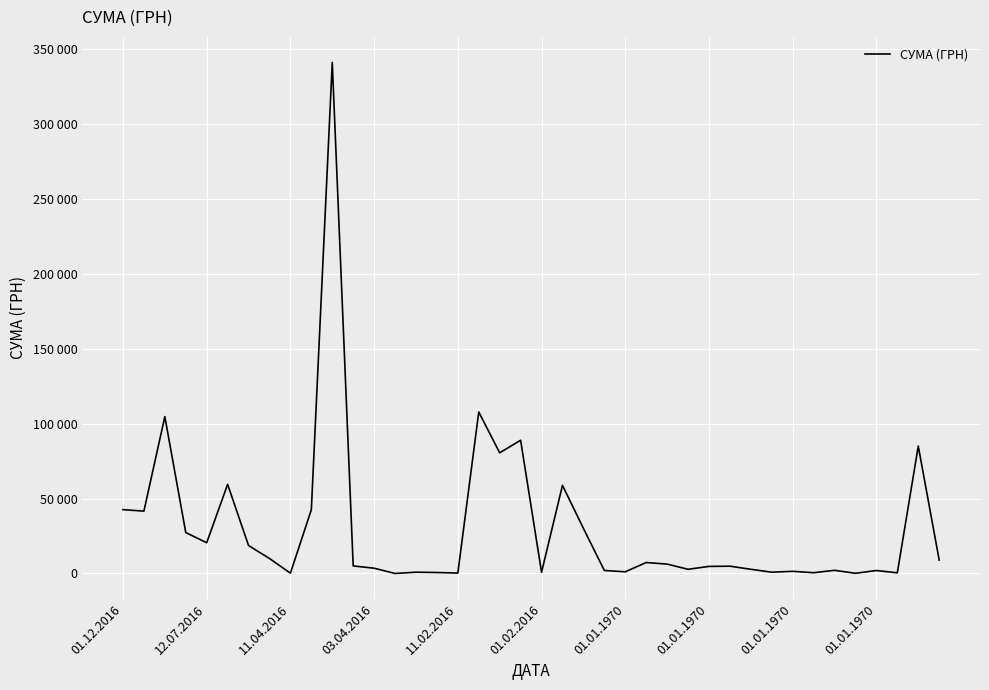

Reading left to right, extract all data points from this chart.

42588.0	41600.0	104676.0	27300.0	20500.0	59471.6	18641.7	10000.0	196.9	42529.7	341001.5	5026.7	3517.8	1.0	850.5	643.7	272.1	107731.0	80511.7	88910.2	807.6	58809.6	30092.2	2000.0	1116.0	7305.0	6246.6	2790.0	4711.0	4860.0	2790.0	850.0	1429.0	500.0	2100.0	121.8	1968.0	433.0	85000.0	8933.0